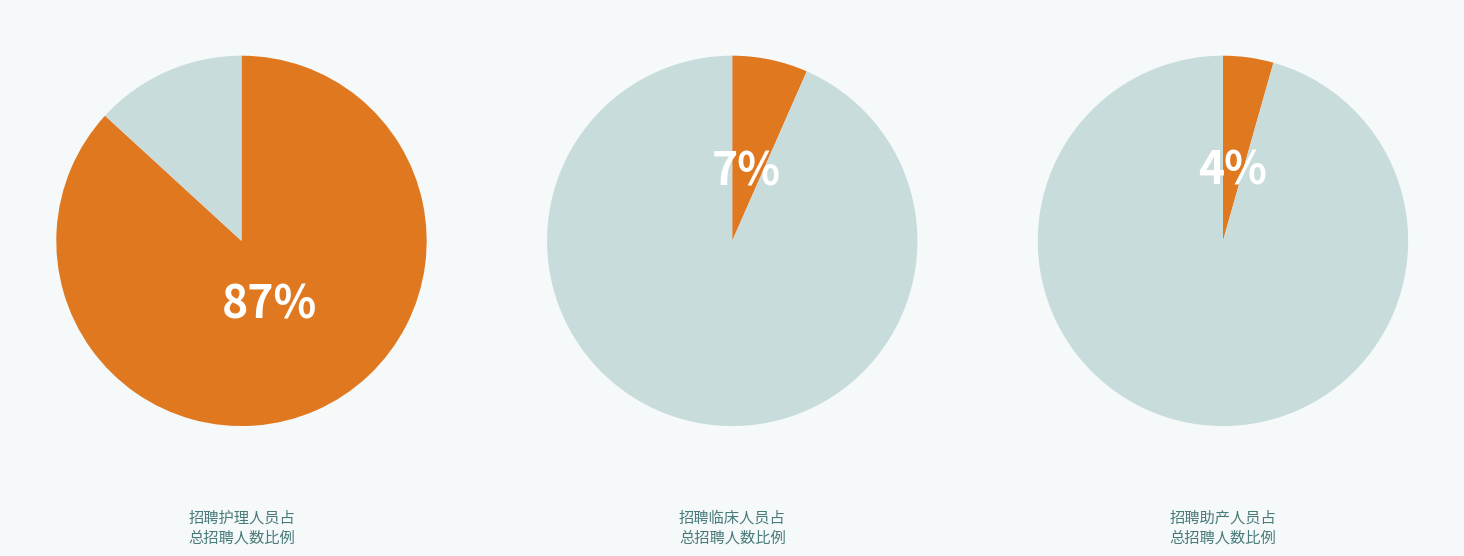

Does 临床 represent more than half of the total?

No